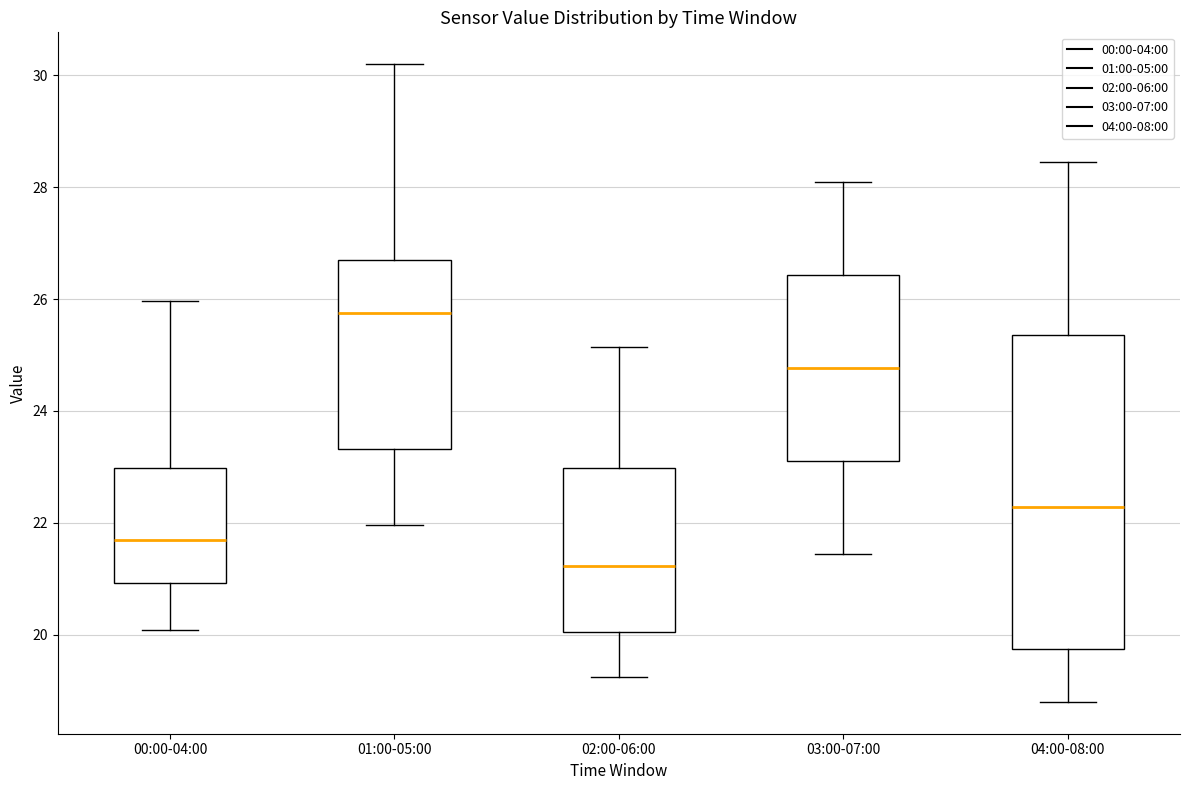

Where is the lower edge of the box for 03:00-07:00 on the y-axis? The values are not printed on the chart, so give them approximately, as read against the axis.

23.2